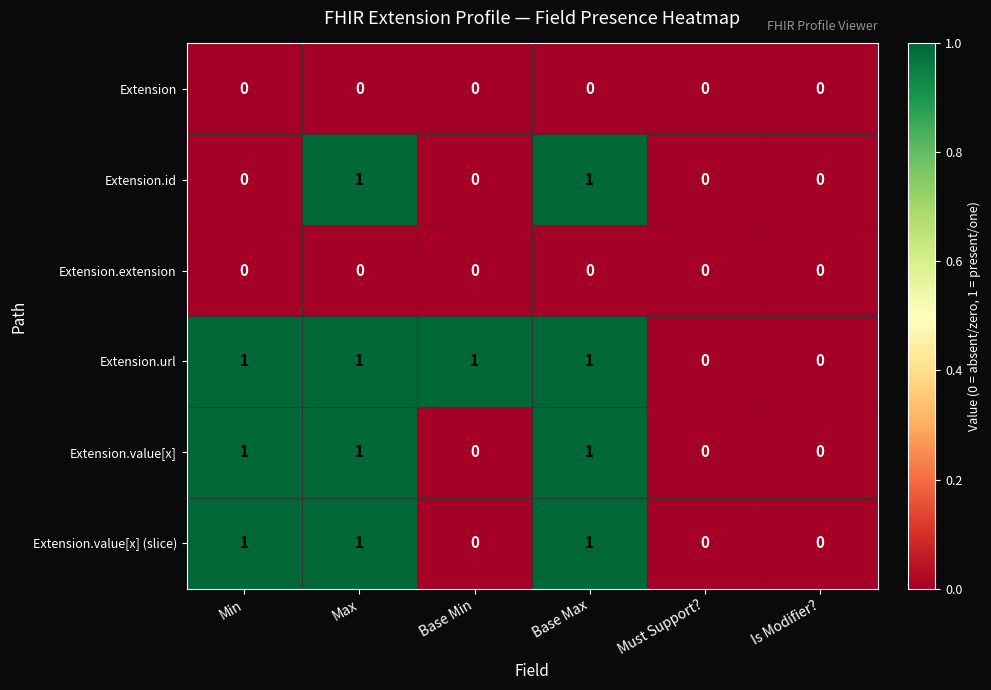

The Extension.id series shows 0 at Min. True or false?

True